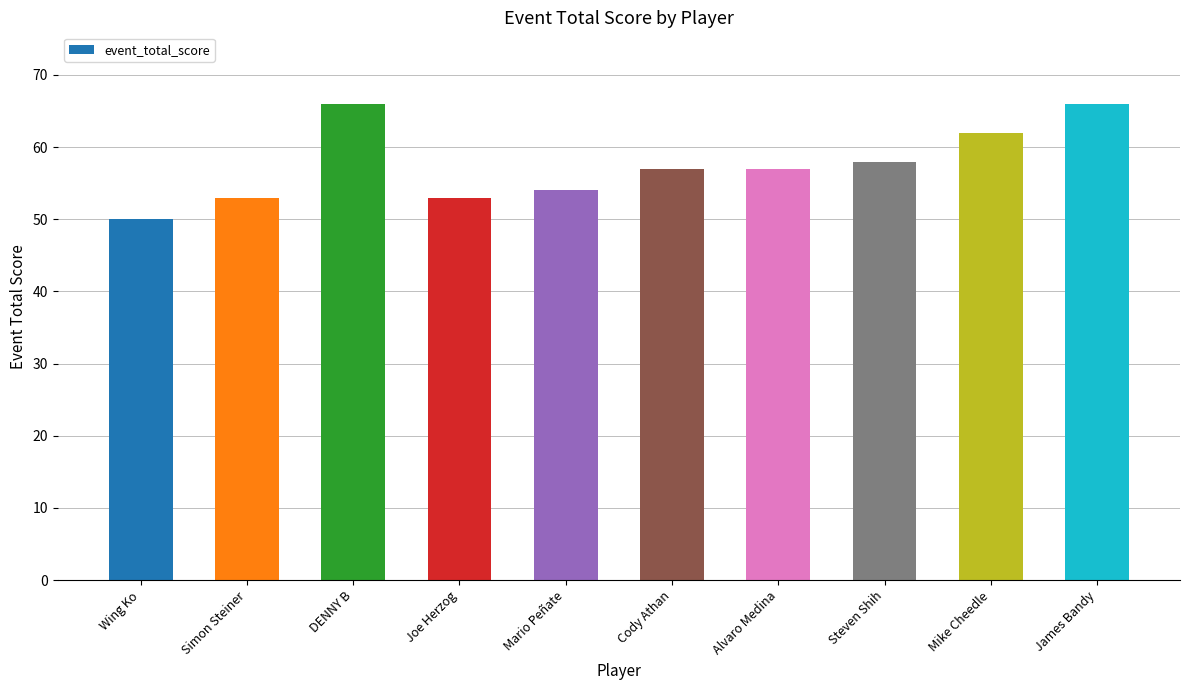

What value does the data have at James Bandy?

66